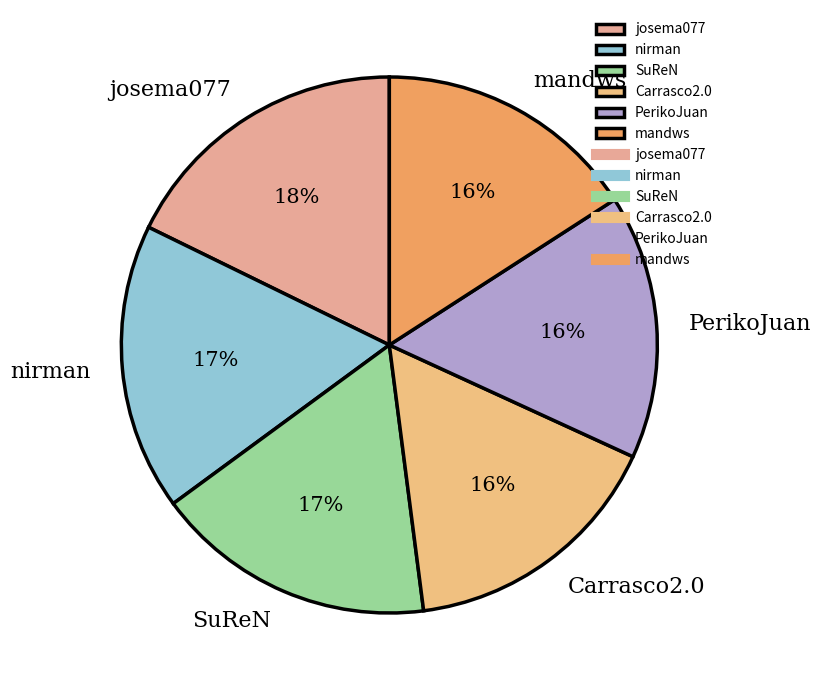

Which has a higher value, PerikoJuan or SuReN?

SuReN